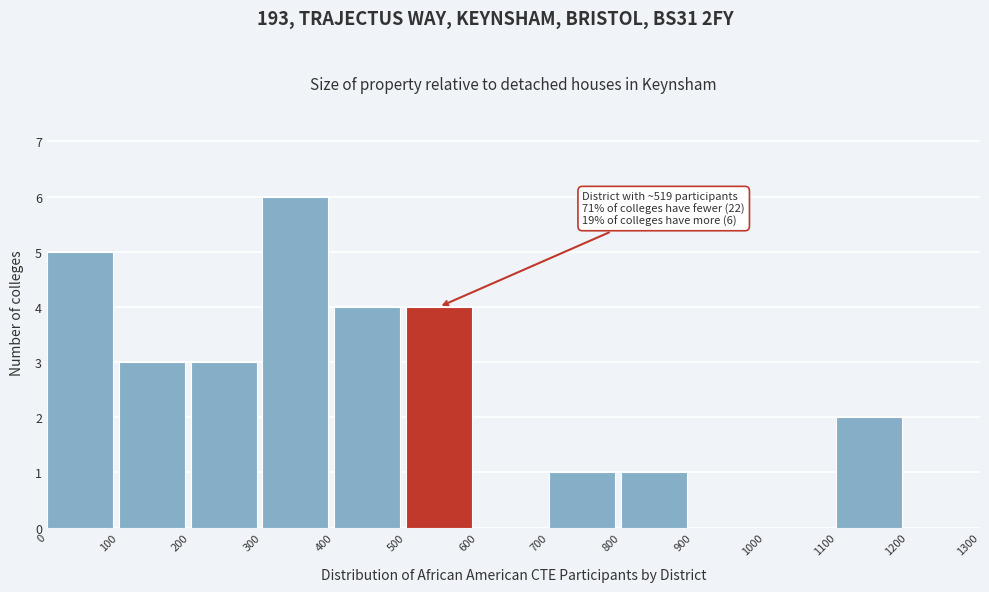

Over which range of the x-axis is the bar tallest?

300 to 400